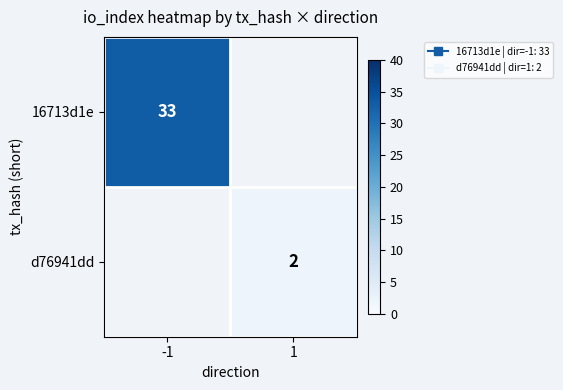

Rank the categories by d76941dd value from highest to lowest.

-1, 1